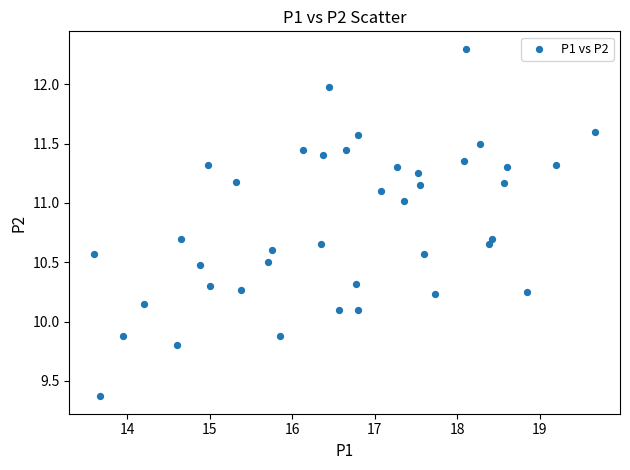

What is the range of X values (max minus min)?

6.1